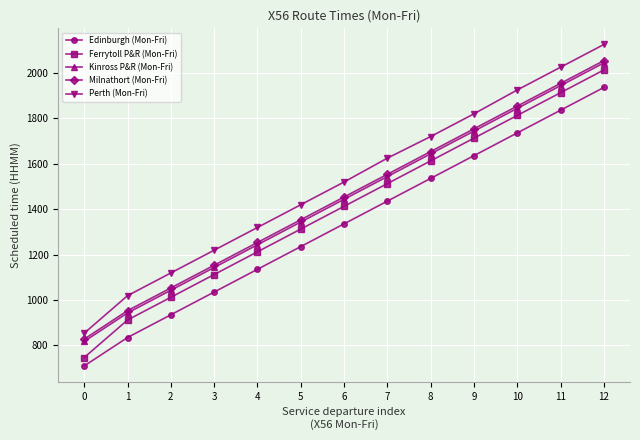

How many series are shown in this chart?

5